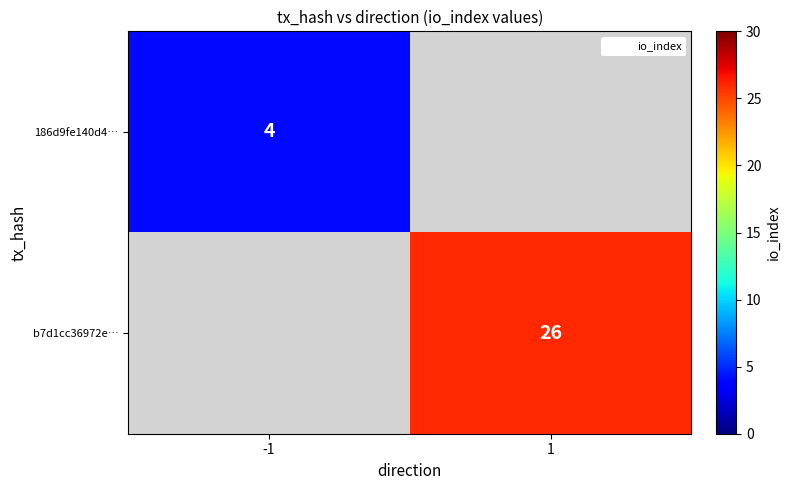

True or false: 186d9fe140d4… has a value of 4 at -1.

True